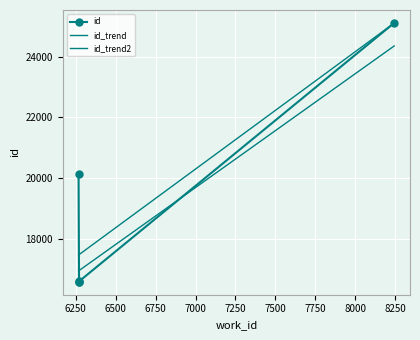

Is it true that the value at 6270 is 22635?

False